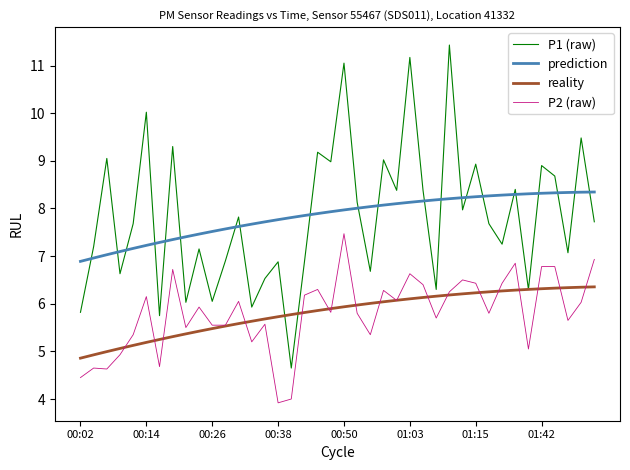

Rank the series by their maximum value, from highest to lowest.

P1 (raw), prediction, P2 (raw), reality